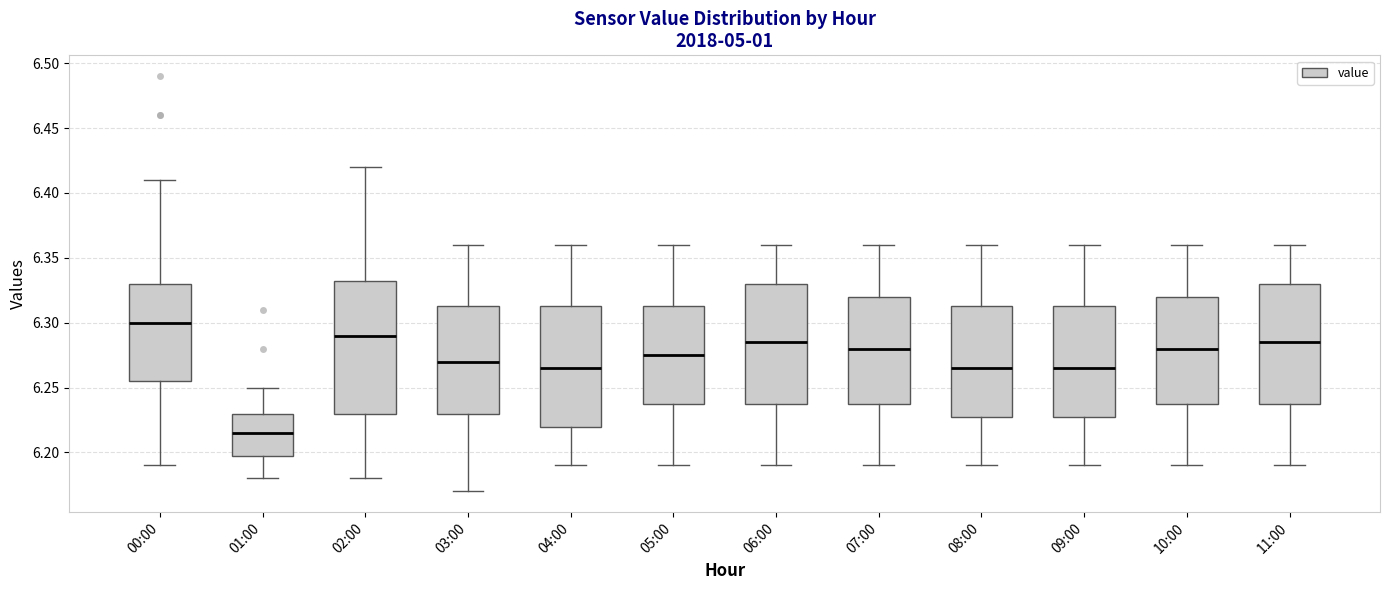

Where does the median line of the box for 10:00 sit on the y-axis? The values are not printed on the chart, so give them approximately, as read against the axis.

6.280